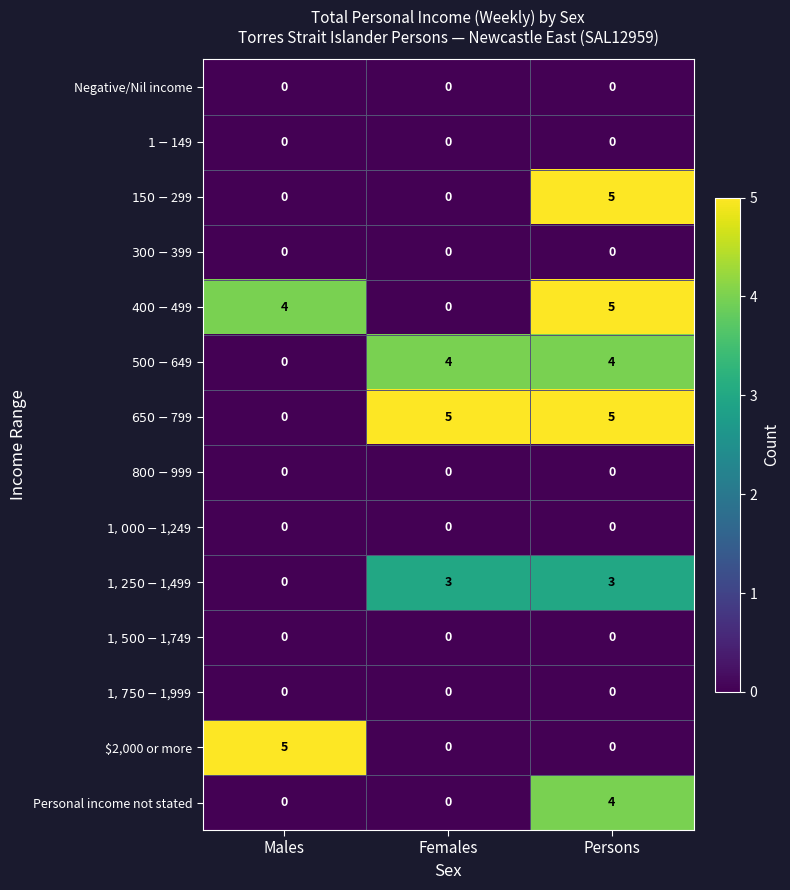

True or false: Personal income not stated has a value of -2 at Females.

False